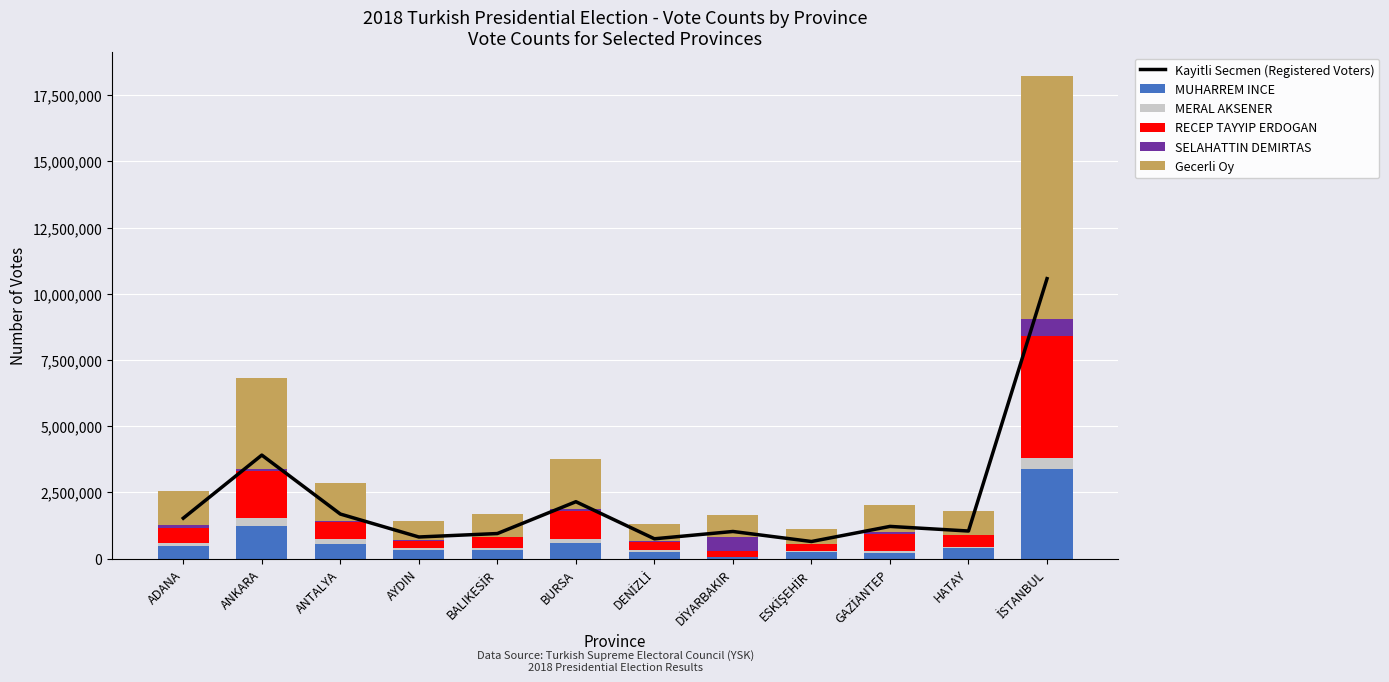

What position from the right is ANTALYA?

10